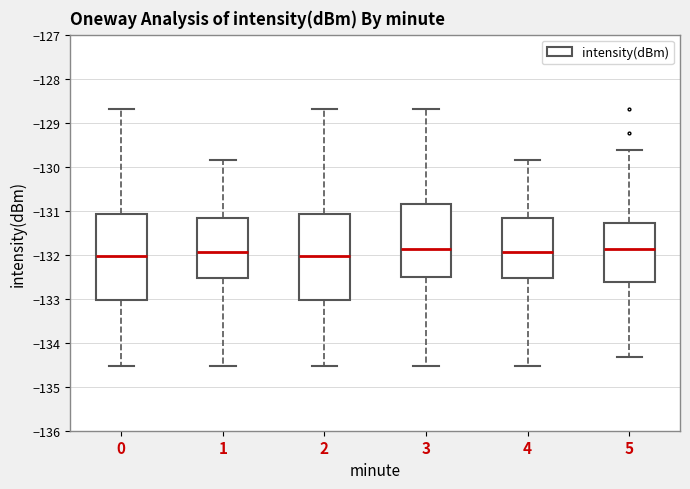

Reading left to right, read every box against the y-axis: the position of its median line, the range the box covers, and the ends of its whiskers. The values are not printed on the chart, so give them approximately, as read against the axis.

0: median -132.0, box -133.0 to -131.1, whiskers -134.5 to -128.7
1: median -131.9, box -132.5 to -131.2, whiskers -134.5 to -129.9
2: median -132.0, box -133.0 to -131.1, whiskers -134.5 to -128.7
3: median -131.9, box -132.5 to -130.8, whiskers -134.5 to -128.7
4: median -131.9, box -132.5 to -131.2, whiskers -134.5 to -129.9
5: median -131.9, box -132.6 to -131.3, whiskers -134.3 to -129.6